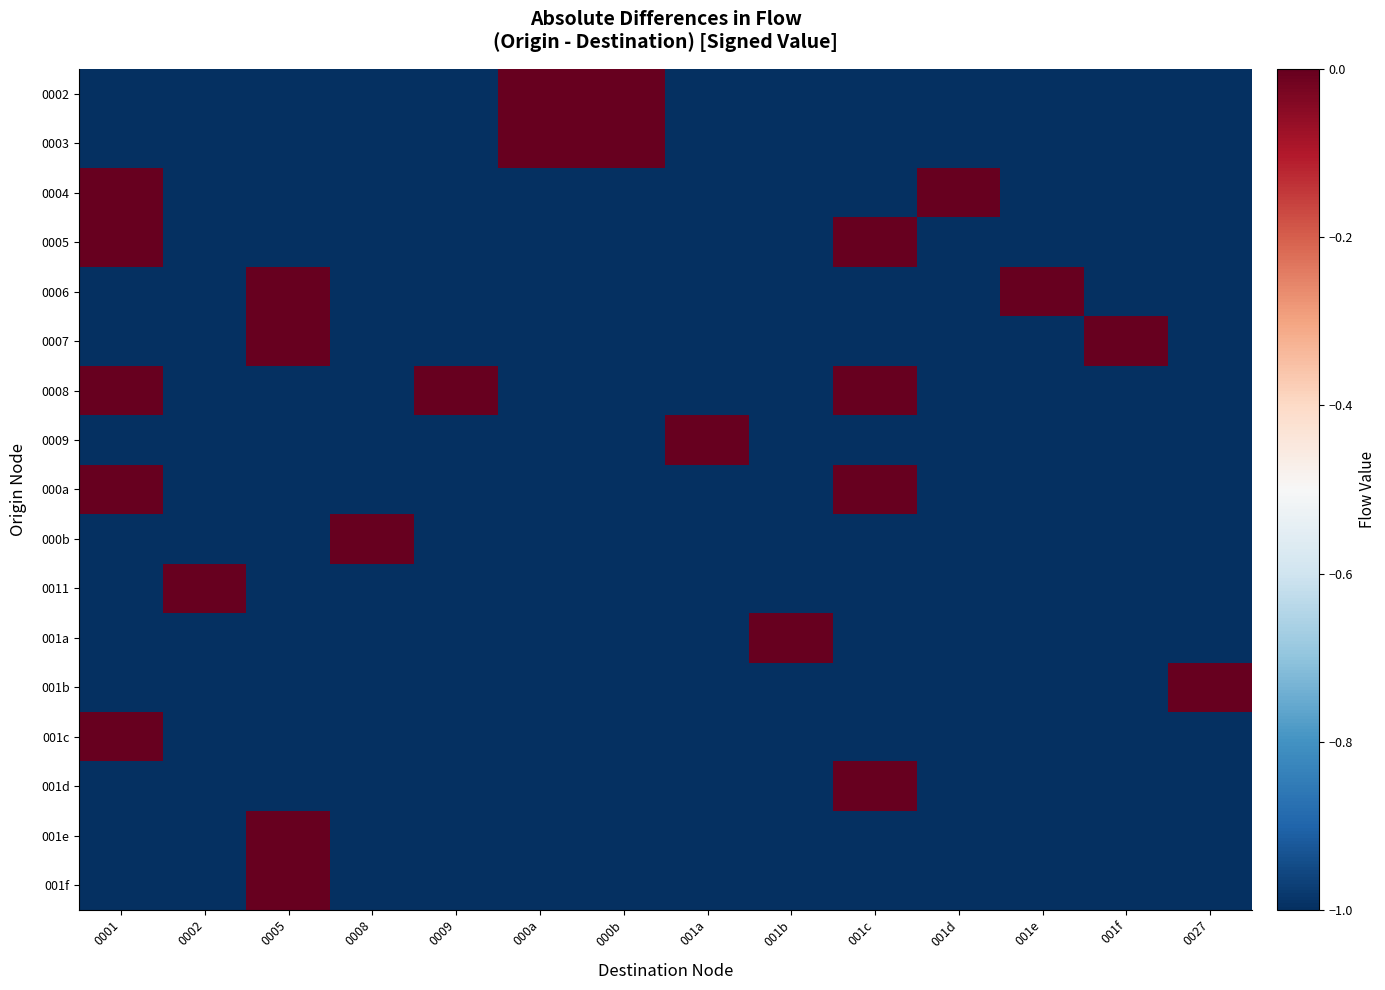

Which has a higher value, 0002 or 001e?

0002